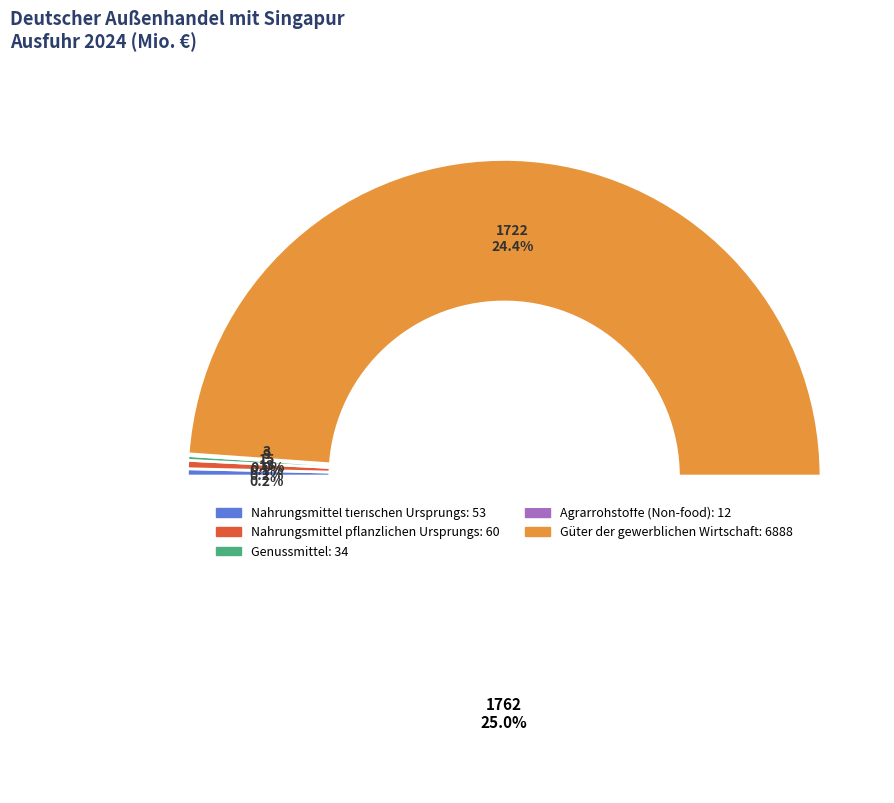

Which has a higher value, Nahrungsmittel pflanzlichen Ursprungs or Genussmittel?

Nahrungsmittel pflanzlichen Ursprungs